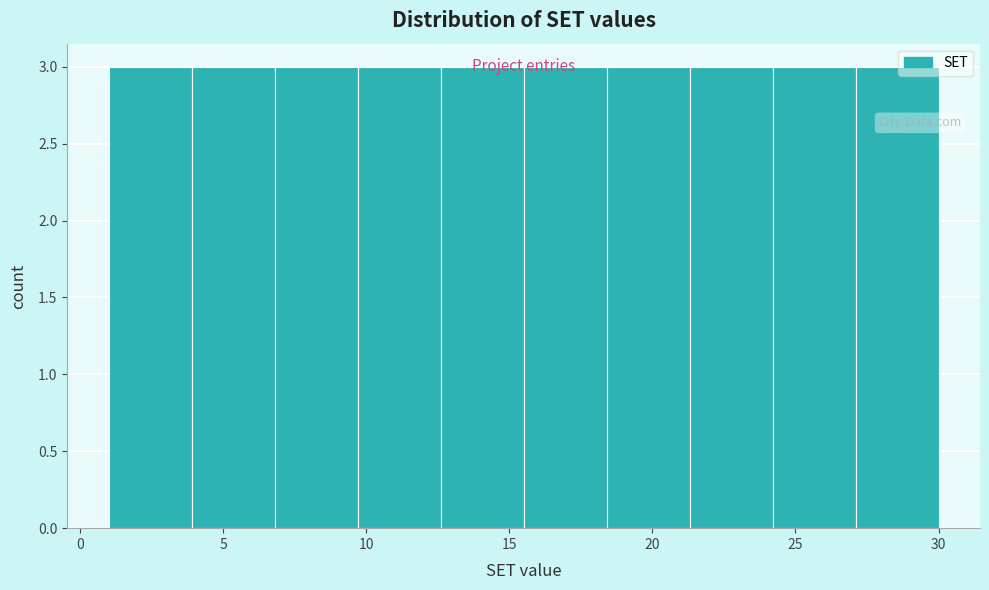

How tall is the bar that spans 12.6 to 15.5 on the x-axis? Neither the bar edges nor the heights are printed on the chart, so give them approximately, as read against the axes.

3